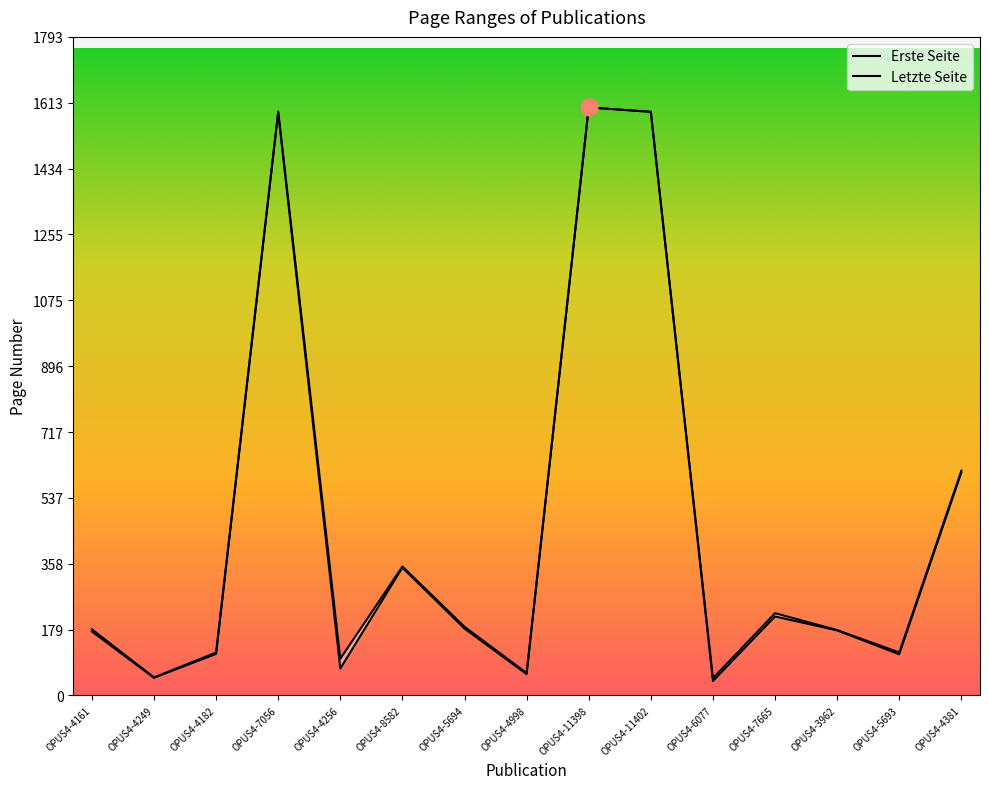

Reading right to left, transcribe all the data shown in this chart.

Erste Seite: OPUS4-4381=607	OPUS4-5693=112	OPUS4-3962=177	OPUS4-7665=215	OPUS4-6077=39	OPUS4-11402=1589	OPUS4-11398=1601	OPUS4-4998=58	OPUS4-5694=182	OPUS4-8582=348	OPUS4-4256=73	OPUS4-7056=1587	OPUS4-4182=113	OPUS4-4249=48	OPUS4-4161=174
Letzte Seite: OPUS4-4381=612	OPUS4-5693=117	OPUS4-3962=178	OPUS4-7665=224	OPUS4-6077=47	OPUS4-11402=1589	OPUS4-11398=1601	OPUS4-4998=61	OPUS4-5694=187	OPUS4-8582=351	OPUS4-4256=100	OPUS4-7056=1590	OPUS4-4182=117	OPUS4-4249=49	OPUS4-4161=180